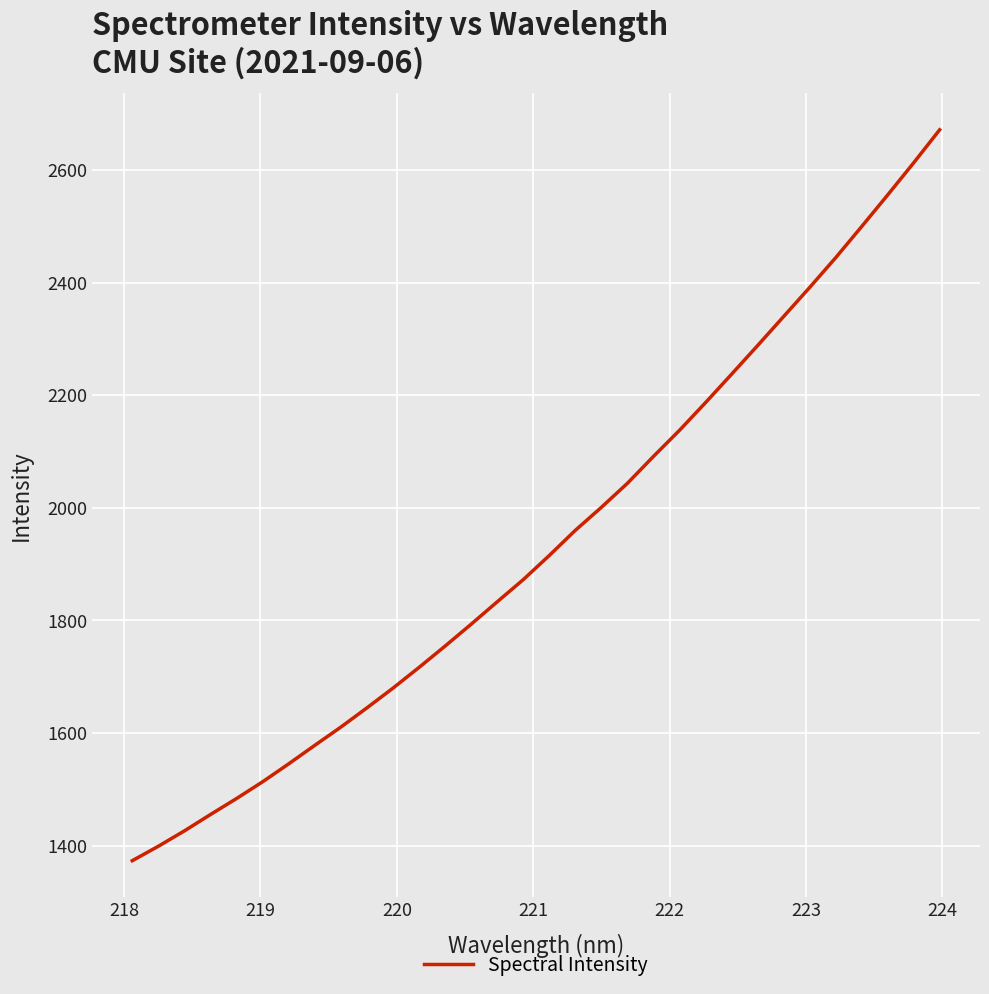

What is the difference between the maximum and minimum values?

1298.3